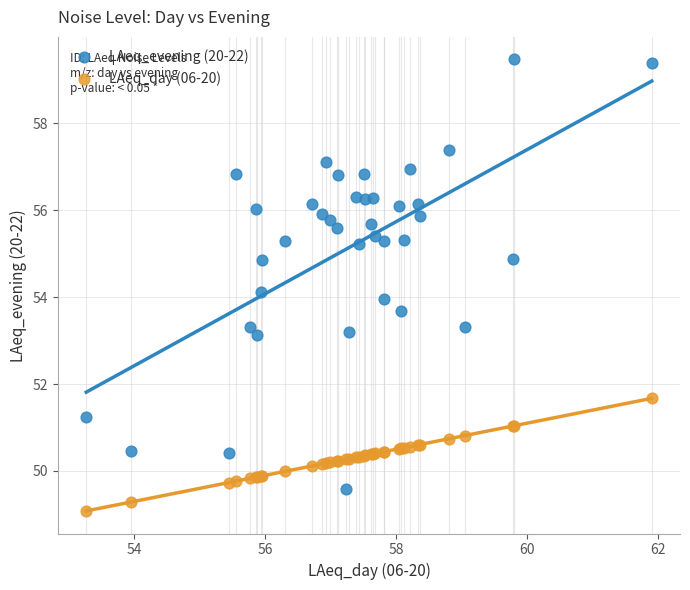

Which series reaches the maximum Y coordinate?

LAeq_evening (20-22)